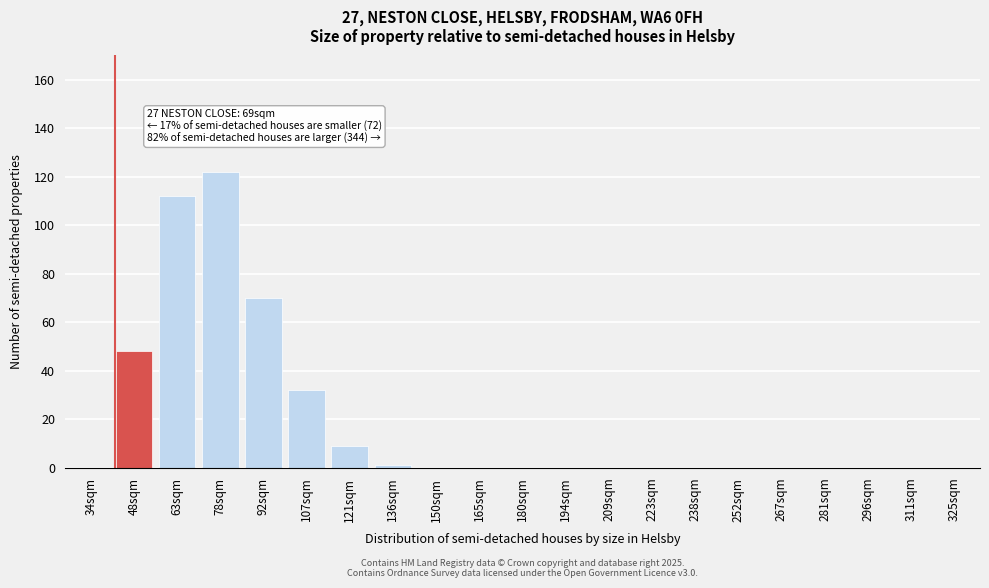

Reading right to left, extract all data points from this chart.

325sqm=0	311sqm=0	296sqm=0	281sqm=0	267sqm=0	252sqm=0	238sqm=0	223sqm=0	209sqm=0	194sqm=0	180sqm=0	165sqm=0	150sqm=0	136sqm=1	121sqm=9	107sqm=32	92sqm=70	78sqm=122	63sqm=112	48sqm=48	34sqm=0